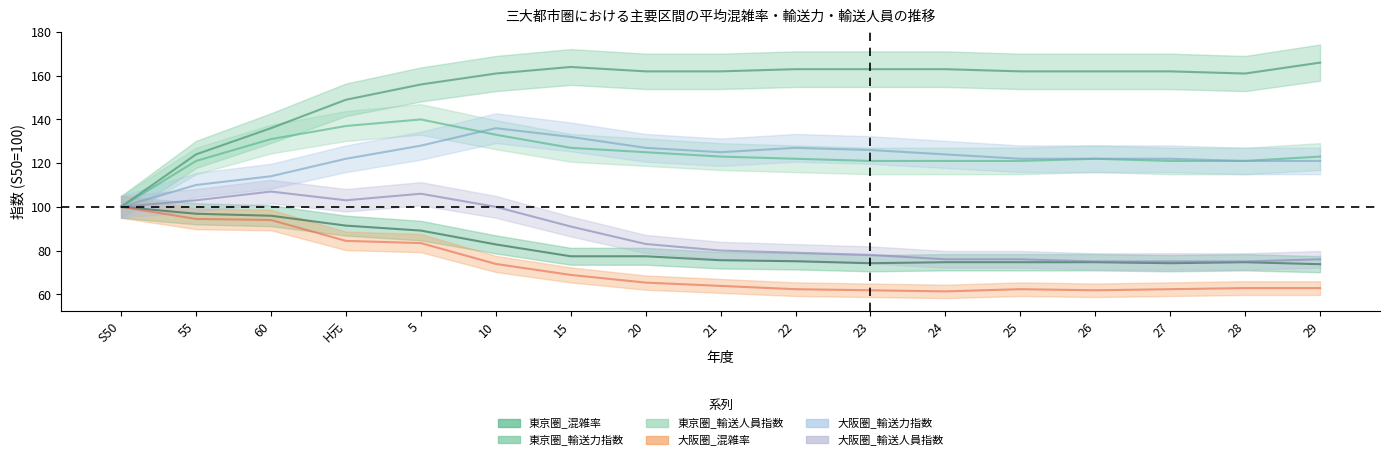

What is the total value across all series at 28?

615.5